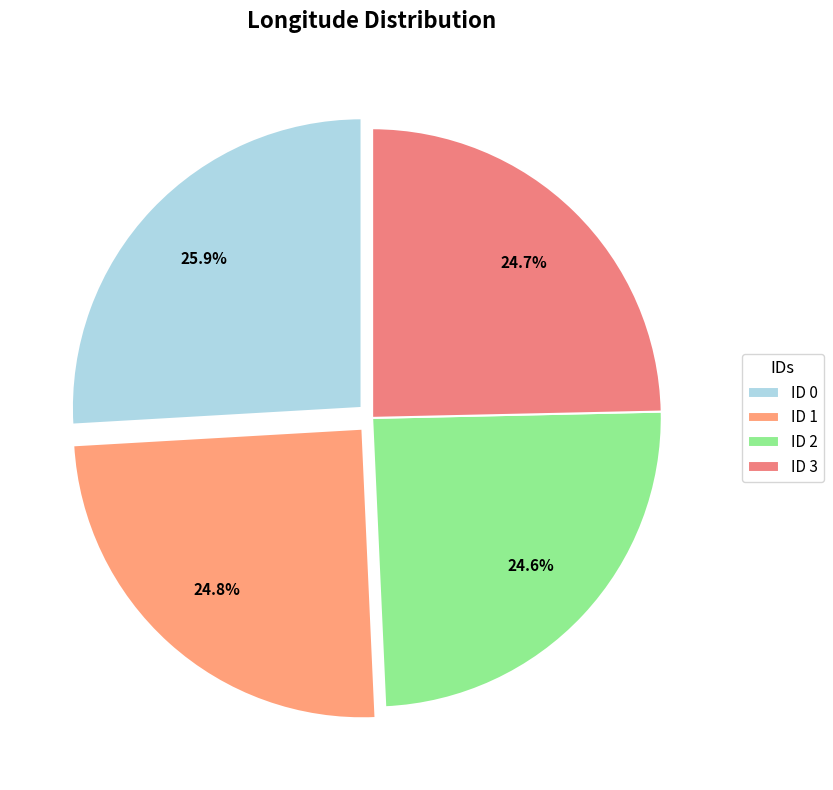

Count the number of slices in the pie.

4